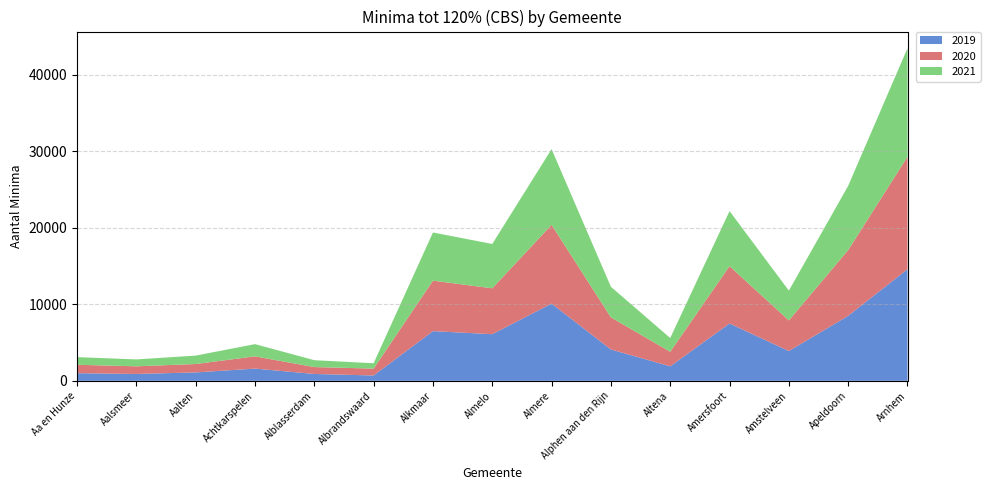

Reading right to left, extract all data points from this chart.

2019: Arnhem=14600	Apeldoorn=8500	Amstelveen=3900	Amersfoort=7500	Altena=1900	Alphen aan den Rijn=4100	Almere=10100	Almelo=6100	Alkmaar=6500	Albrandswaard=700	Alblasserdam=900	Achtkarspelen=1600	Aalten=1100	Aalsmeer=900	Aa en Hunze=1000
2020: Arnhem=14700	Apeldoorn=8600	Amstelveen=4000	Amersfoort=7500	Altena=1900	Alphen aan den Rijn=4200	Almere=10300	Almelo=6000	Alkmaar=6600	Albrandswaard=900	Alblasserdam=900	Achtkarspelen=1600	Aalten=1100	Aalsmeer=1000	Aa en Hunze=1100
2021: Arnhem=14200	Apeldoorn=8400	Amstelveen=3900	Amersfoort=7200	Altena=1800	Alphen aan den Rijn=4000	Almere=9900	Almelo=5800	Alkmaar=6300	Albrandswaard=700	Alblasserdam=900	Achtkarspelen=1600	Aalten=1100	Aalsmeer=900	Aa en Hunze=1000